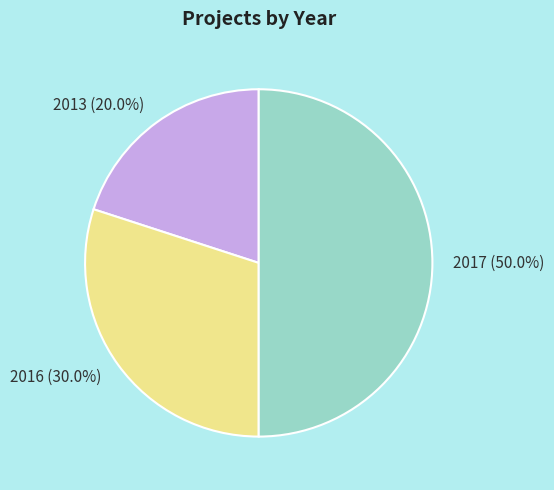

Count the number of slices in the pie.

3